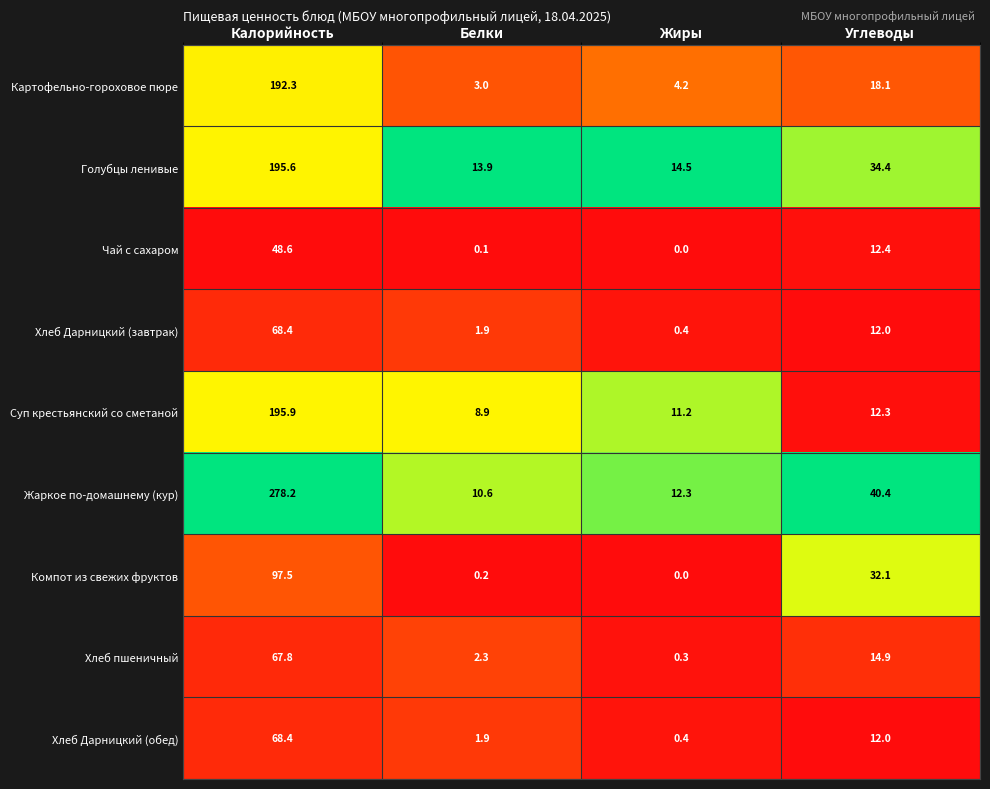

Which category has the highest value across all series?

Калорийность